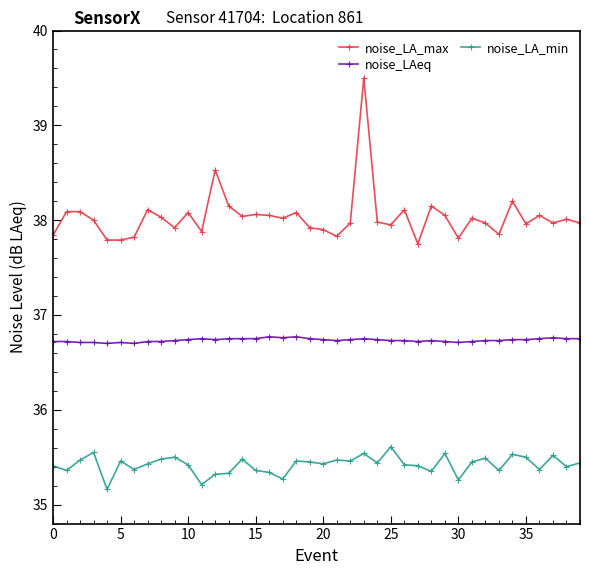

True or false: noise_LA_max and noise_LA_min intersect in this chart.

False